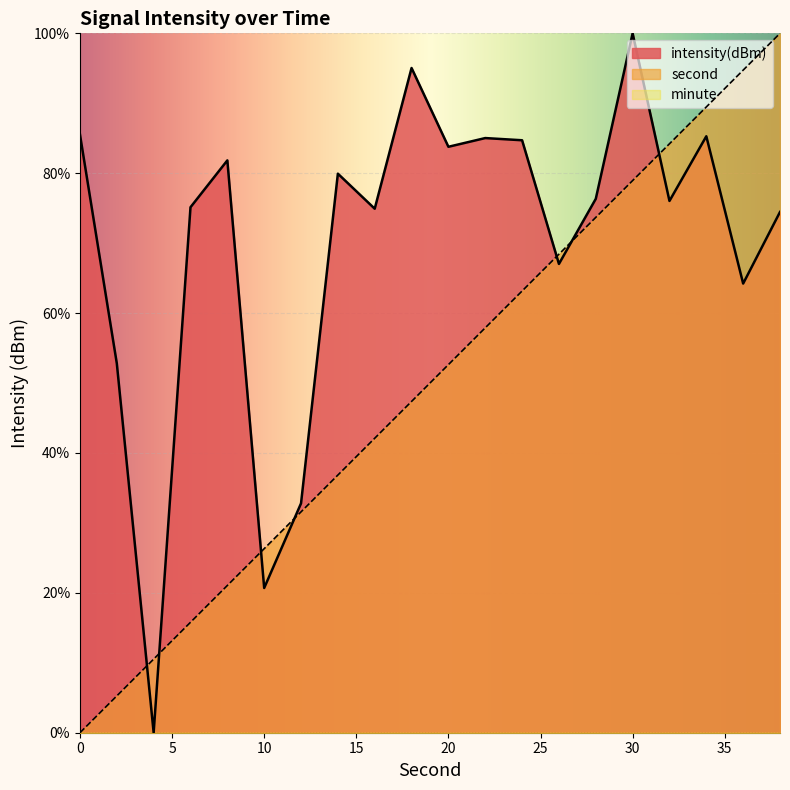

Reading right to left, what are all the values shown in this chart?

second: 100.0	94.7	89.5	84.2	78.9	73.7	68.4	63.2	57.9	52.6	47.4	42.1	36.8	31.6	26.3	21.1	15.8	10.5	5.3	0.0
intensity(dBm): 74.5	64.2	85.3	76.0	100.0	76.3	67.0	84.7	85.0	83.8	95.0	74.9	79.9	32.8	20.7	81.8	75.1	0.0	52.8	85.5